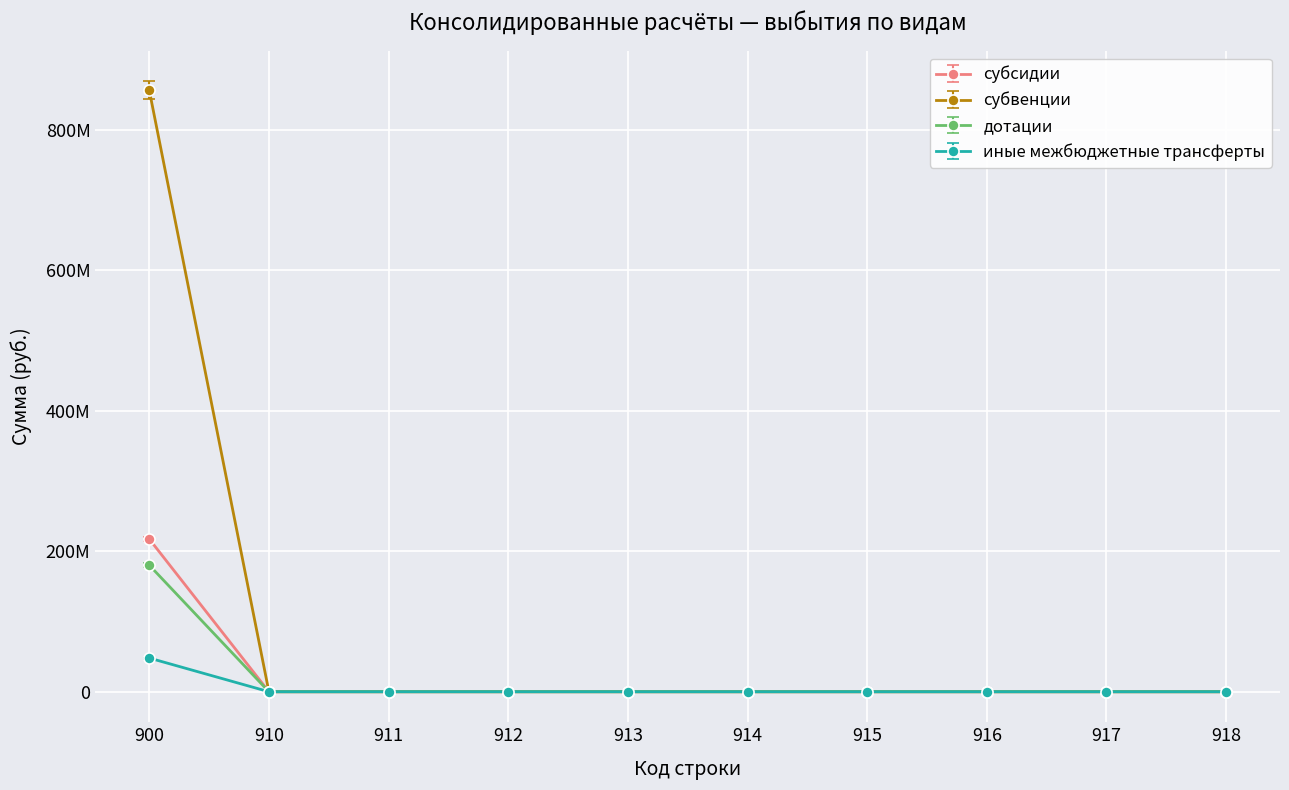

Is it true that субсидии equals 0.0 at 911?

True